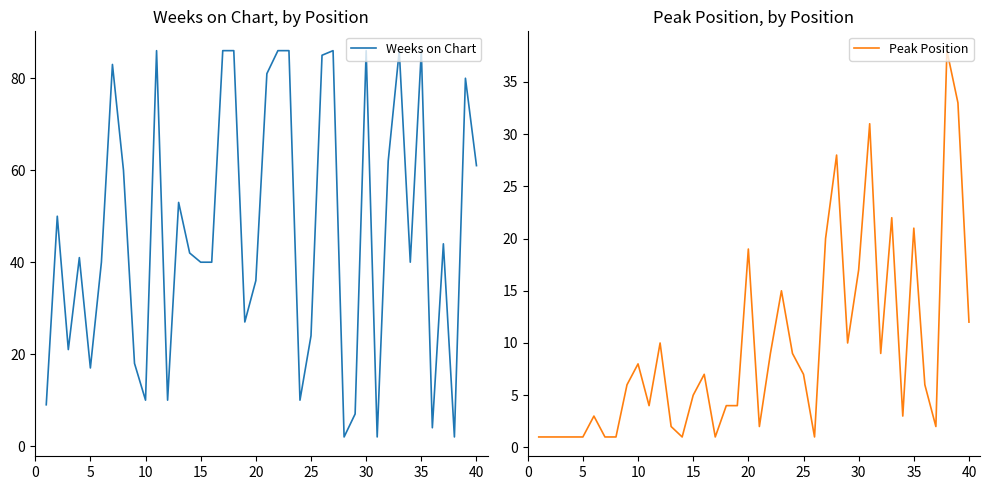

What is the difference between the second highest and minimum values in the Peak Position series?

32